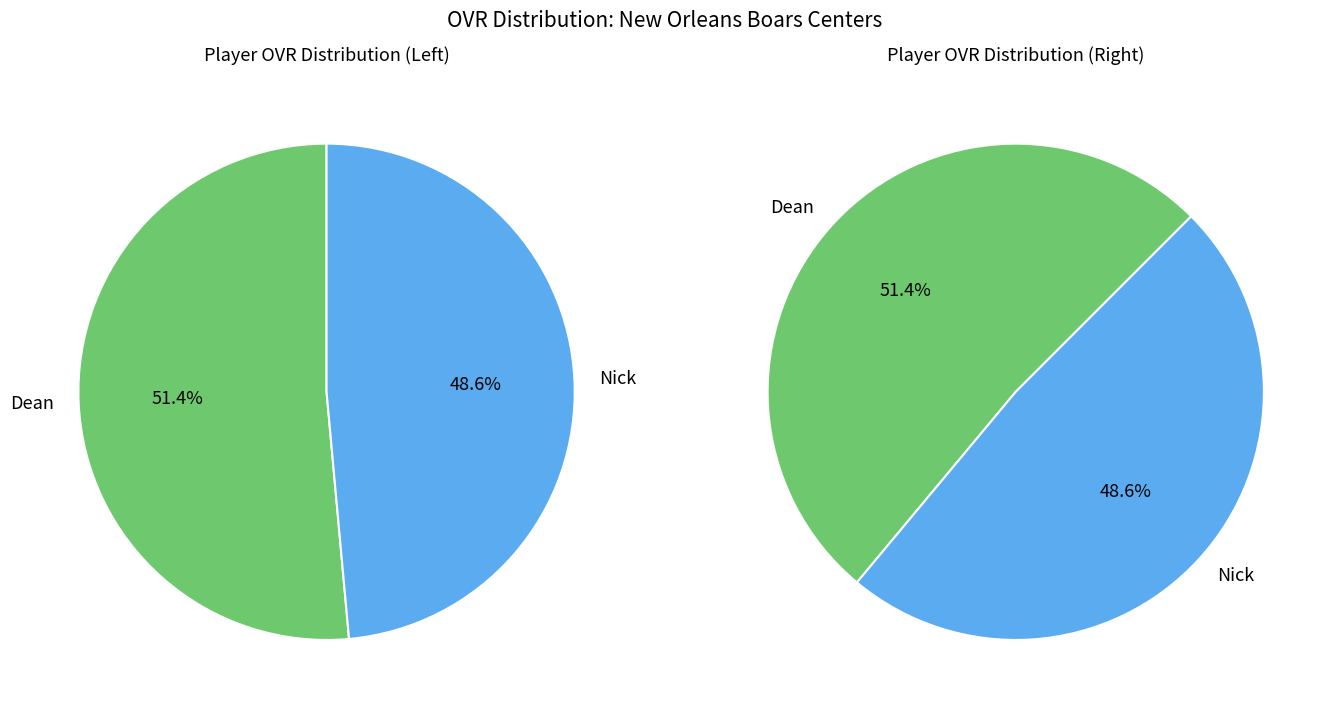

Does any single category account for the majority?

Yes